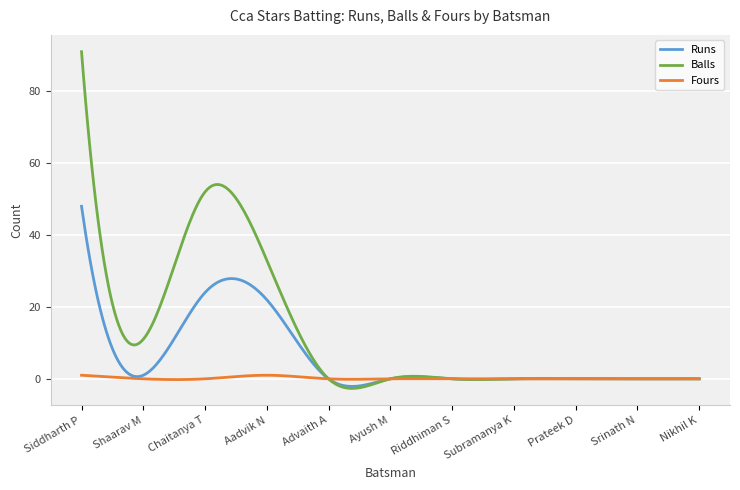

Which series has the largest total across all categories?

Balls